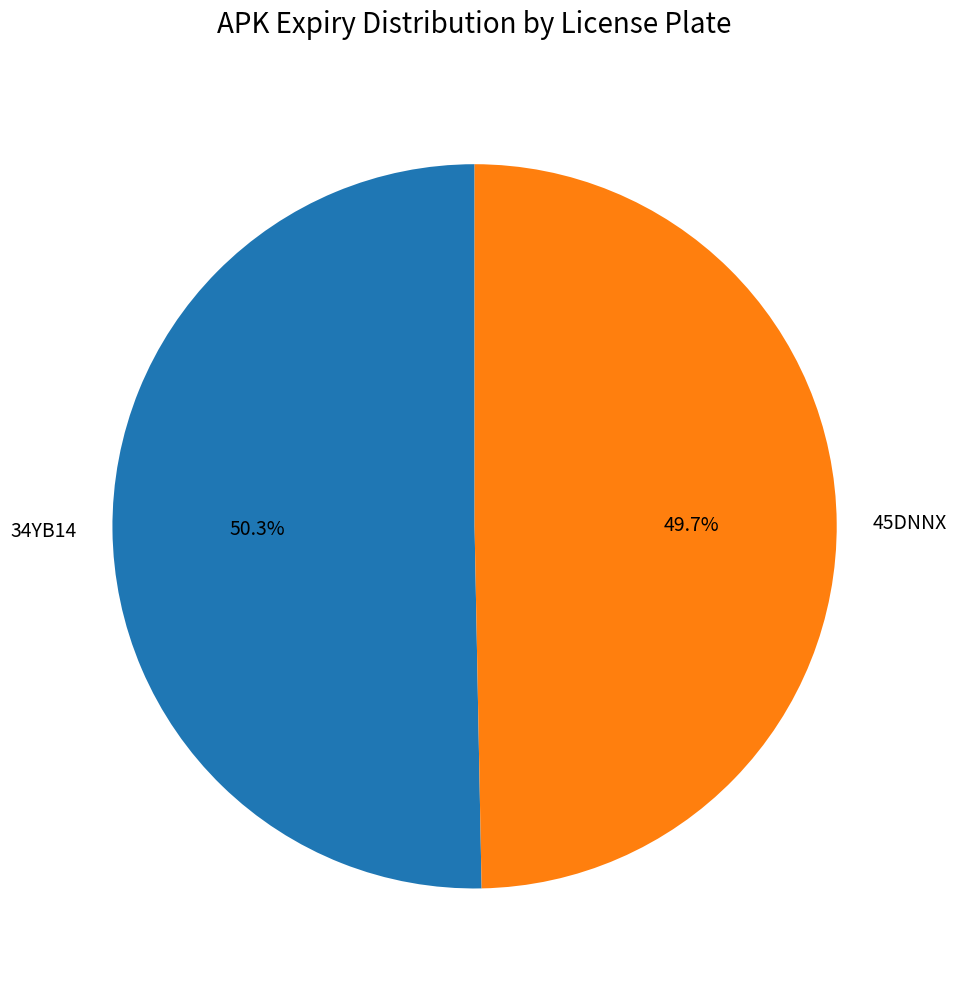

How many slices are in this pie chart?

2